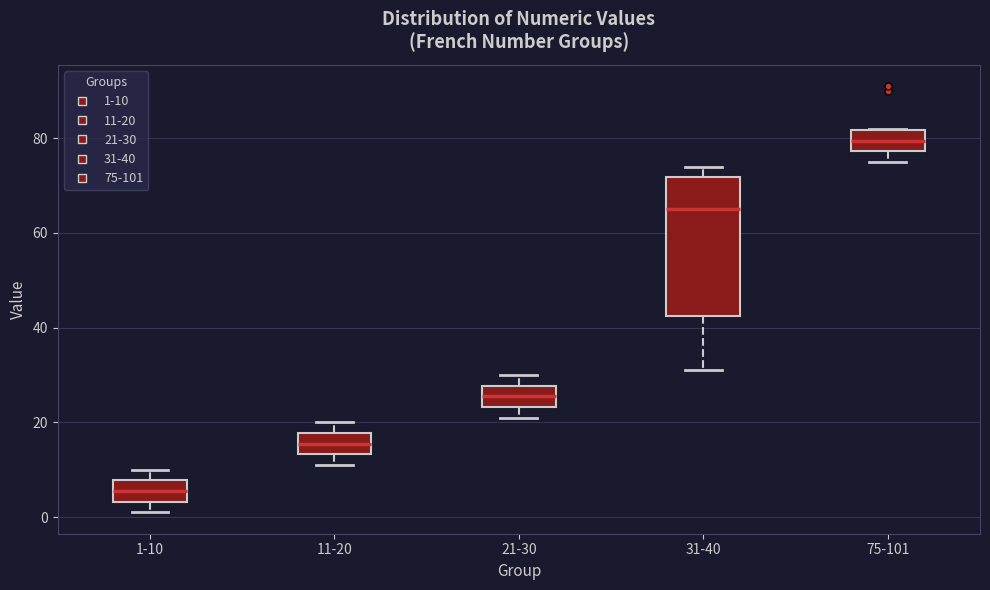

Which box's median line is the lowest?

1-10